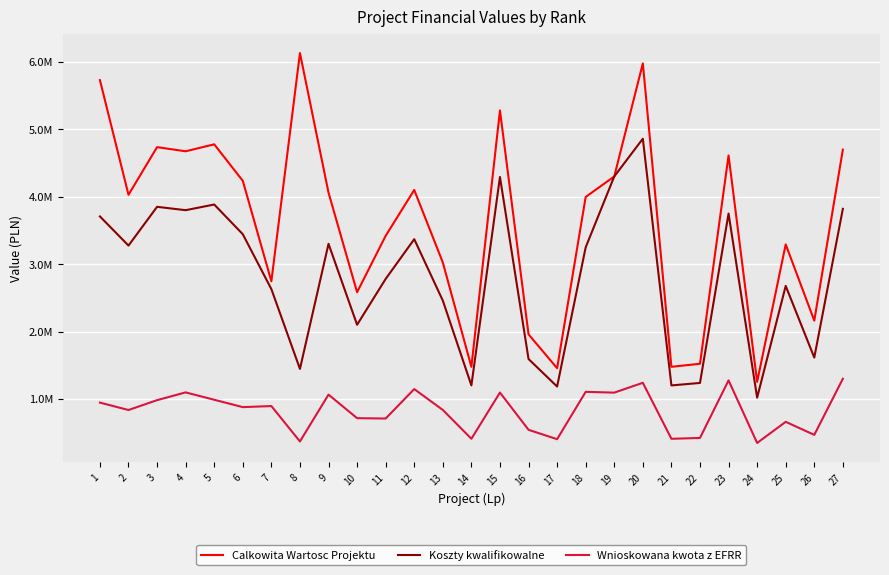

Which series has the largest total across all categories?

Calkowita Wartosc Projektu